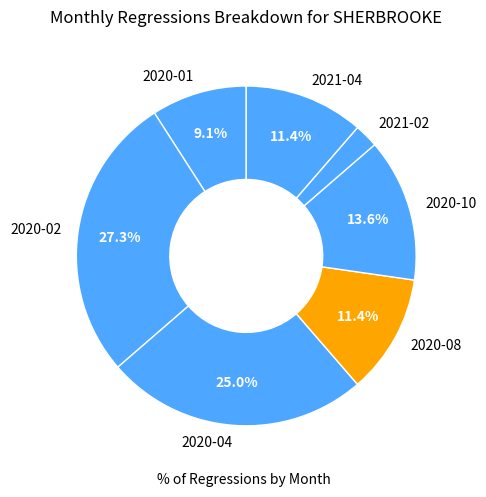

To the nearest percent, what percentage of the pie is 2020-04?

25%